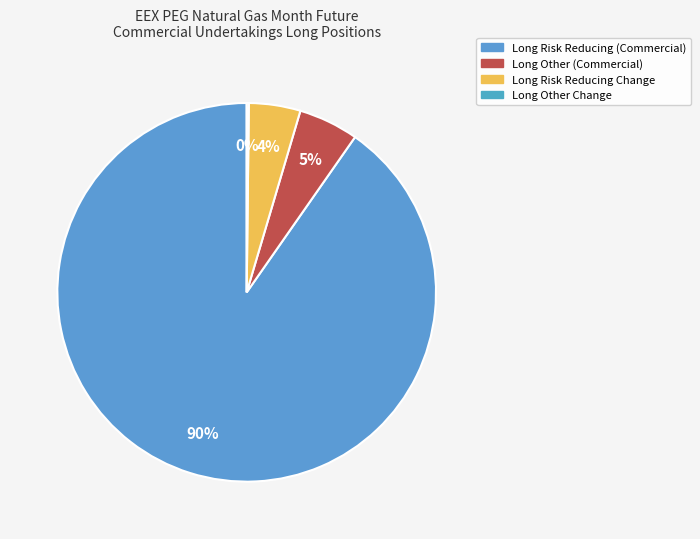

How many segments does this pie chart have?

4